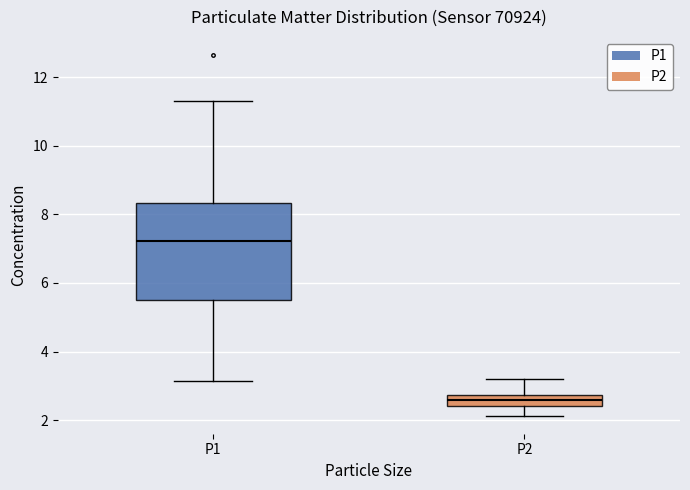

Where is the upper edge of the box for P1 on the y-axis? The values are not printed on the chart, so give them approximately, as read against the axis.

8.4